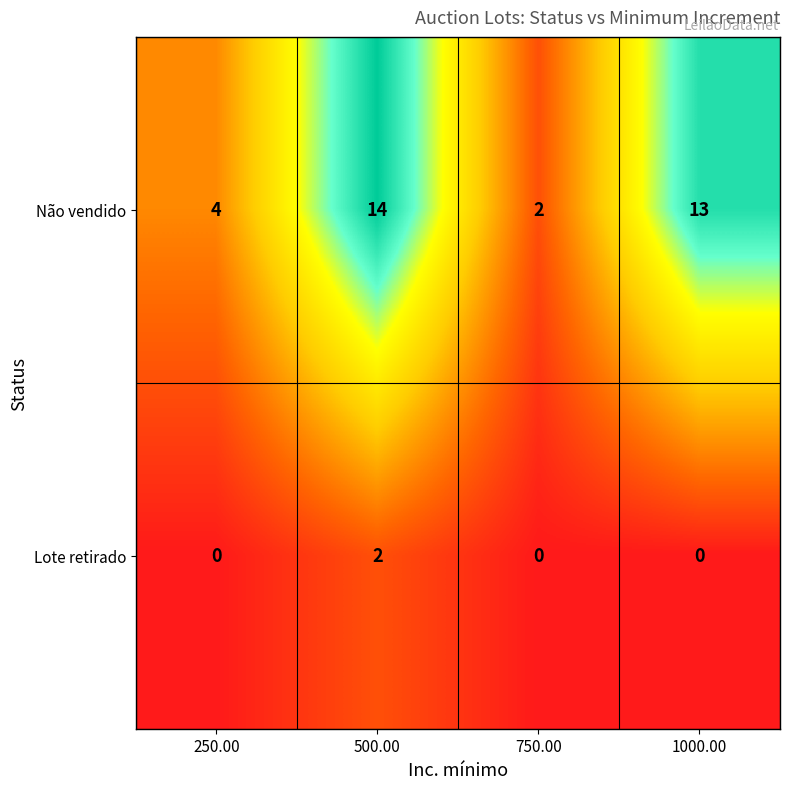

What is the difference between the maximum and minimum values in the Não vendido series?

12